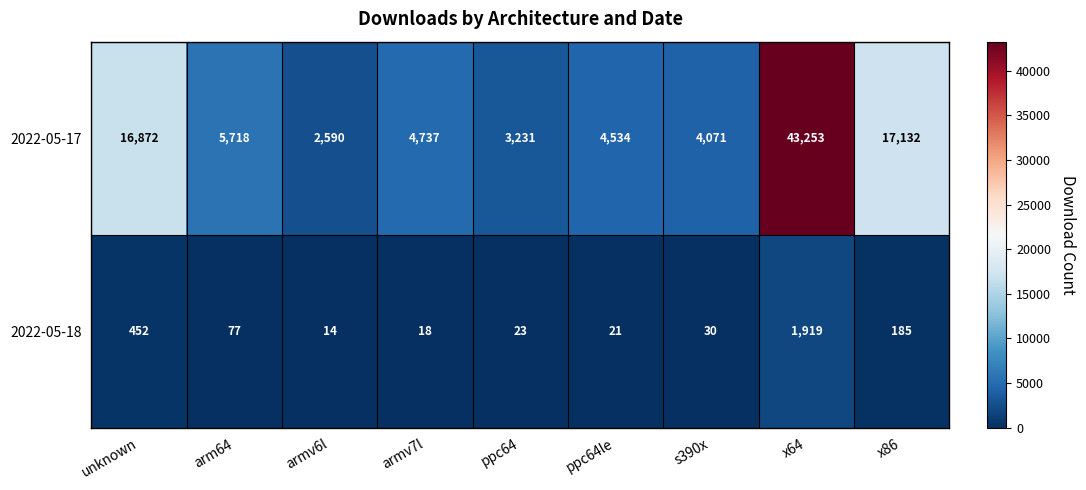

At ppc64le, list the series in order from largest to smallest.

2022-05-17, 2022-05-18